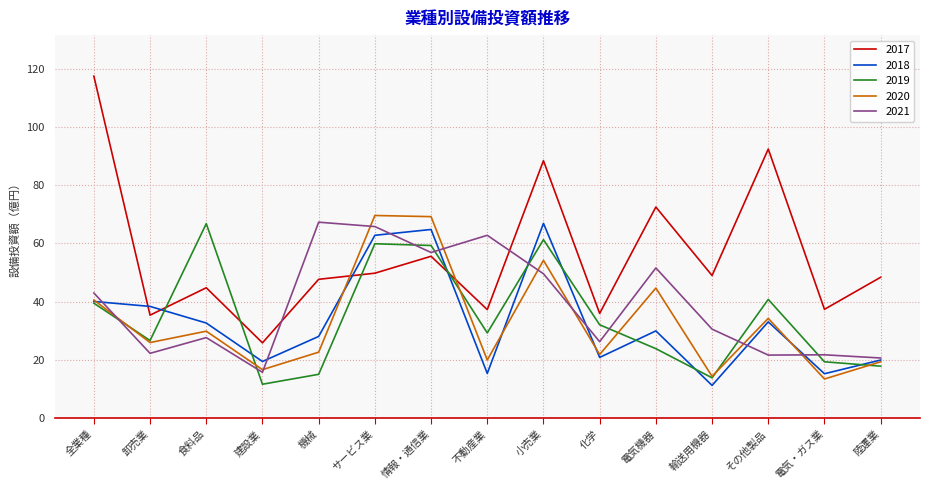

The value of 2017 at 情報・通信業 is 55.6. True or false?

True